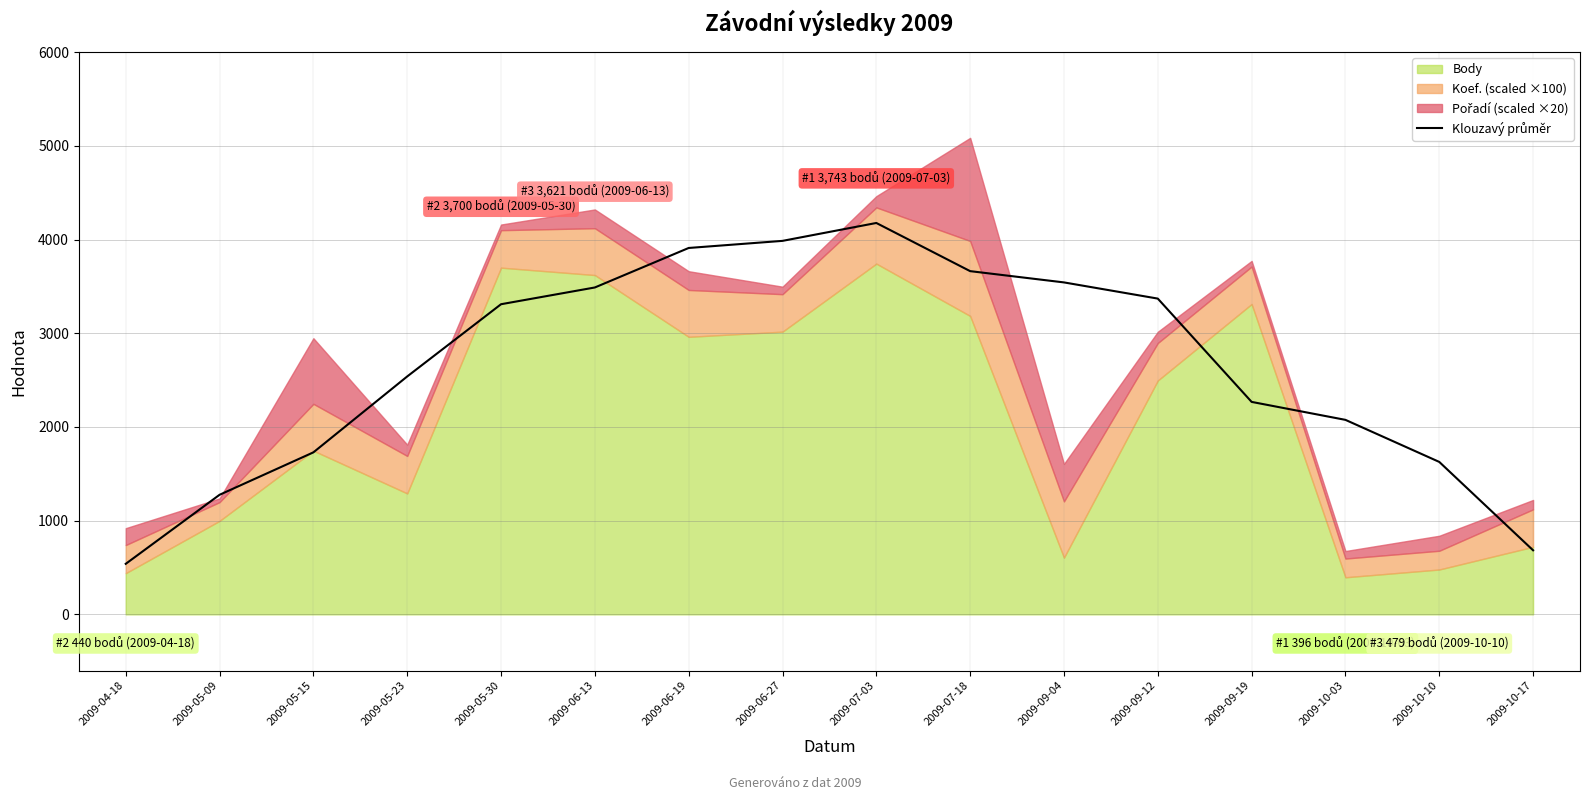

Reading left to right, transcribe all the data shown in this chart.

2009-04-18=539.5	2009-05-09=1276.2	2009-05-15=1729.0	2009-05-23=2539.0	2009-05-30=3309.8	2009-06-13=3488.5	2009-06-19=3910.0	2009-06-27=3985.8	2009-07-03=4176.8	2009-07-18=3662.8	2009-09-04=3542.5	2009-09-12=3369.8	2009-09-19=2267.5	2009-10-03=2075.8	2009-10-10=1627.0	2009-10-17=684.0